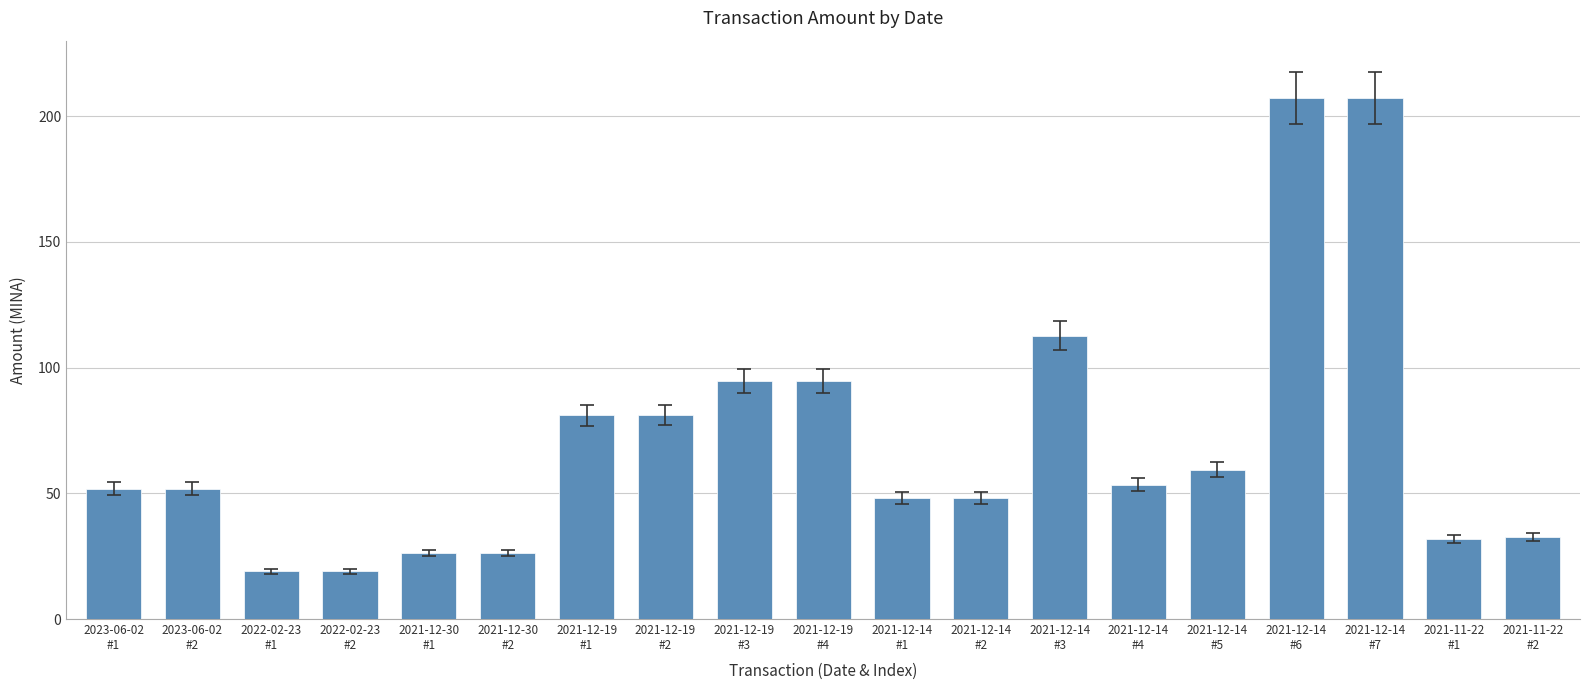

What is the maximum value shown in the chart?

207.1